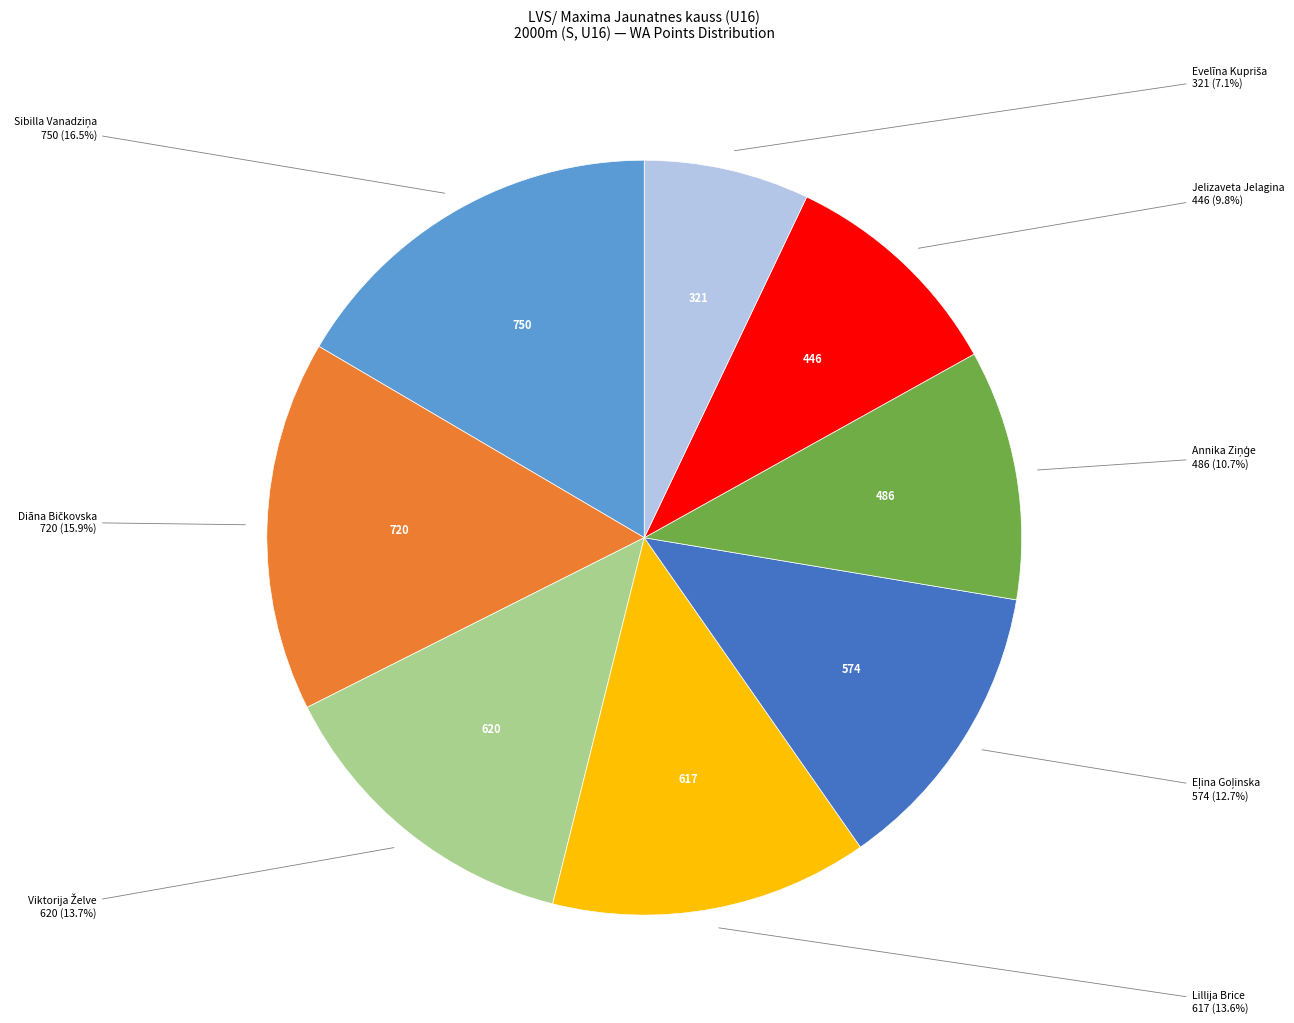

Count the number of slices in the pie.

8